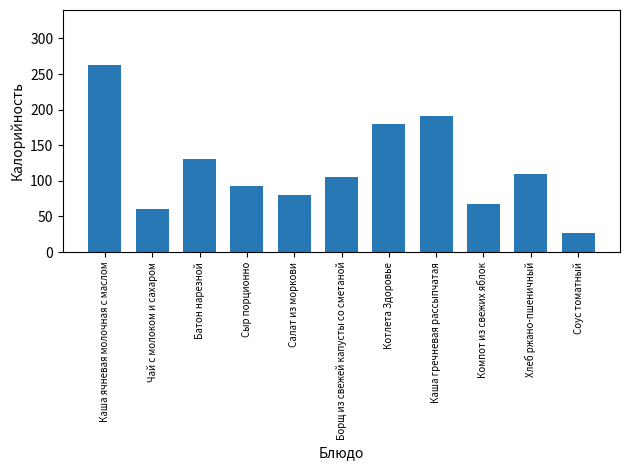

What is the maximum value shown in the chart?

263.0